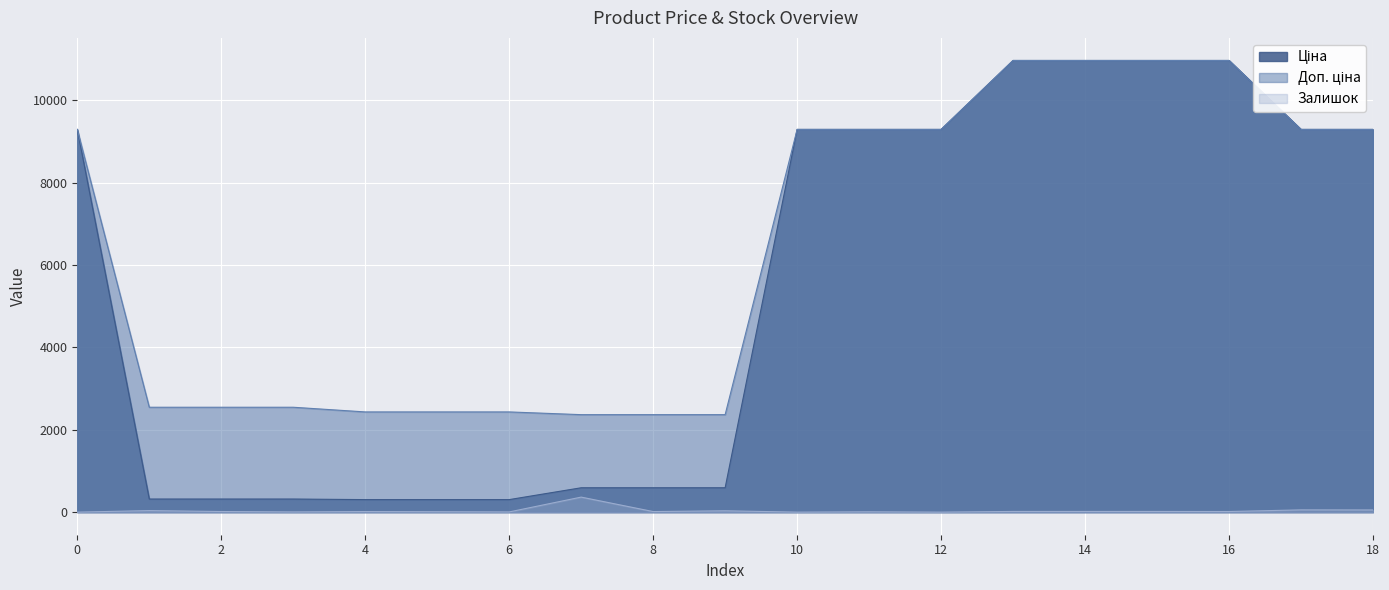

What is the difference between the second highest and minimum values in the Ціна series?

10660.3